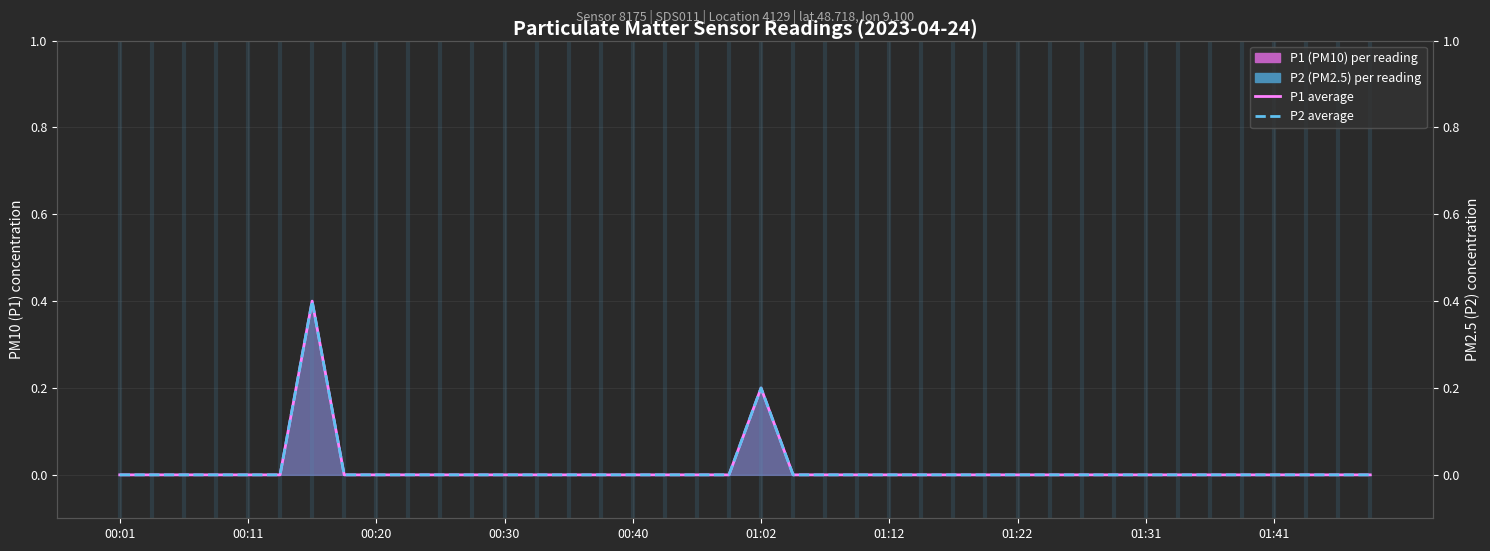

True or false: P2 monthly avg and P1 monthly avg intersect in this chart.

False